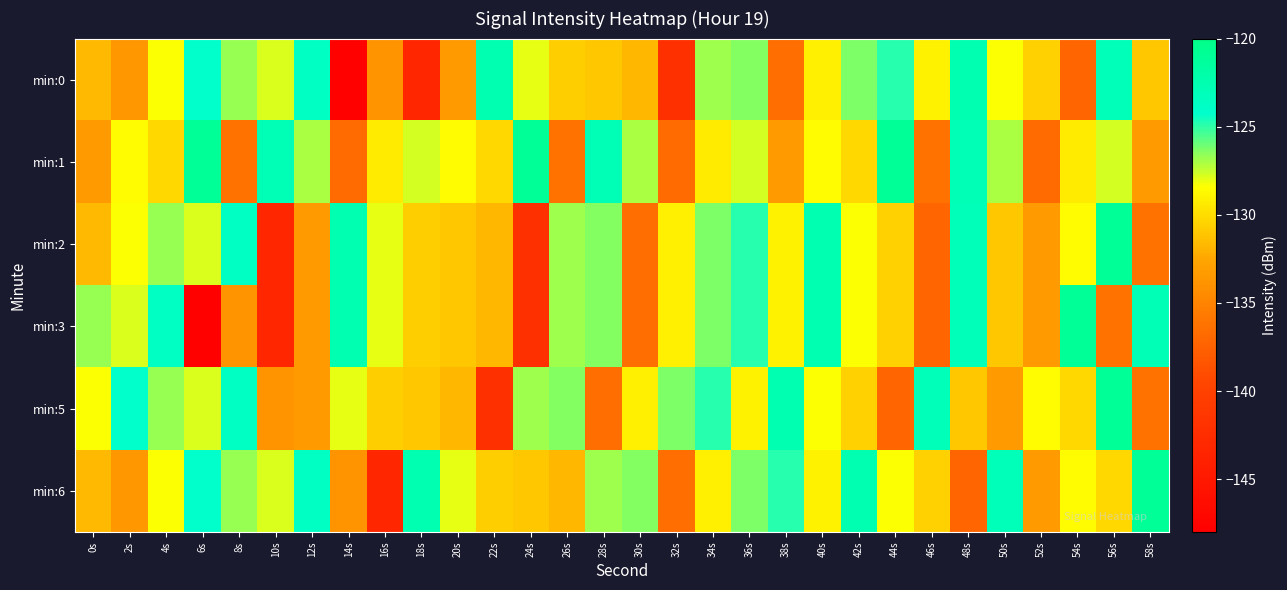

Which series has the widest spread of values?

min:3